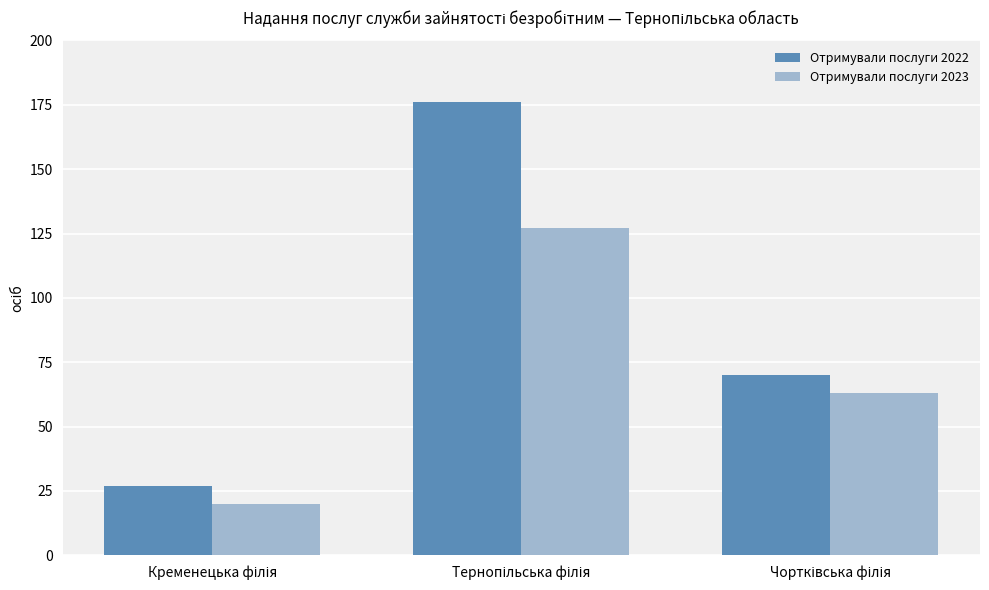

How many data points does each series have?

3